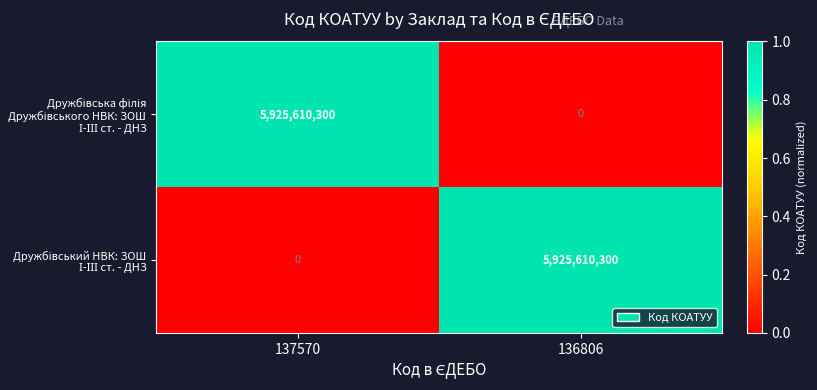

Which label corresponds to the largest value in the chart?

137570